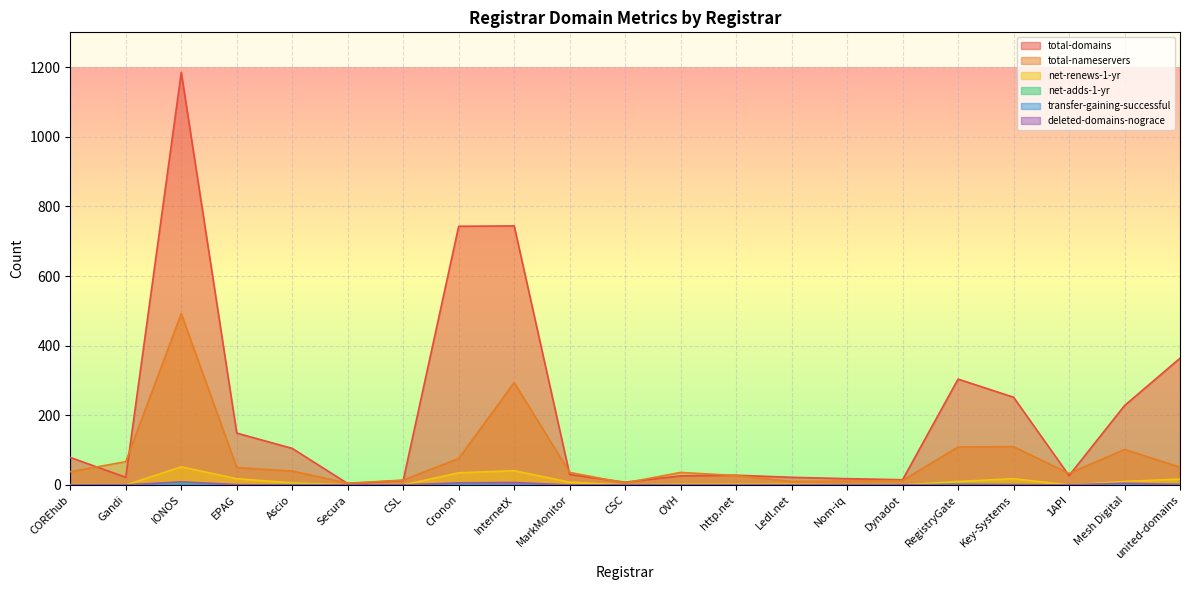

Is the value of transfer-gaining-successful at OVH greater than the value of total-nameservers at IONOS?

No